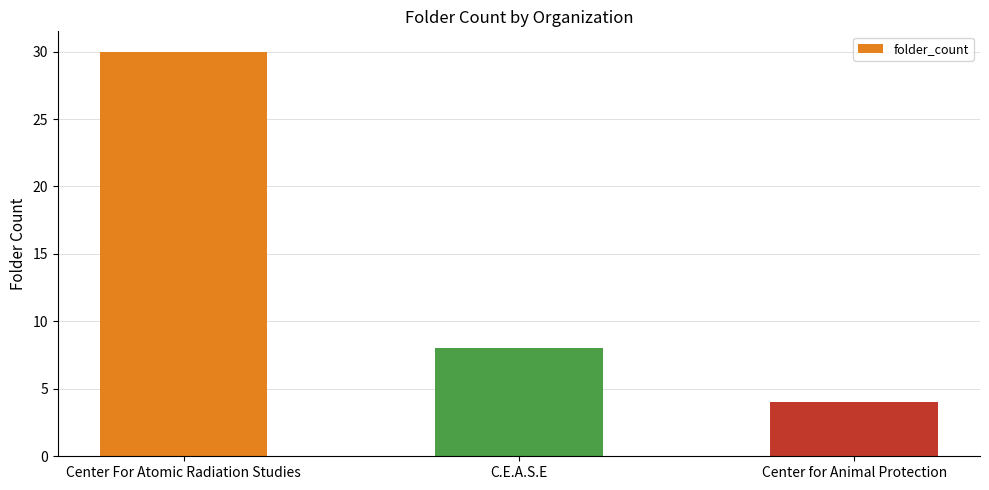

What is the maximum value shown in the chart?

30